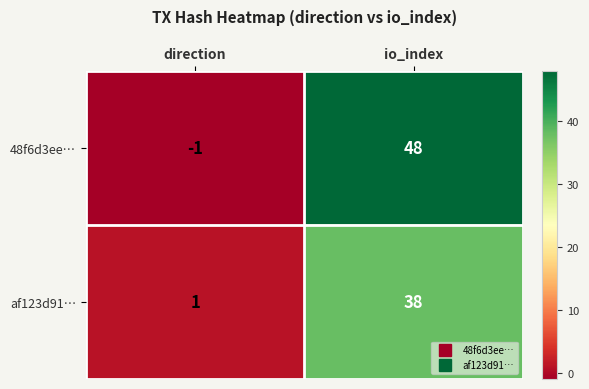

The value of 48f6d3ee… at io_index is 84. True or false?

False